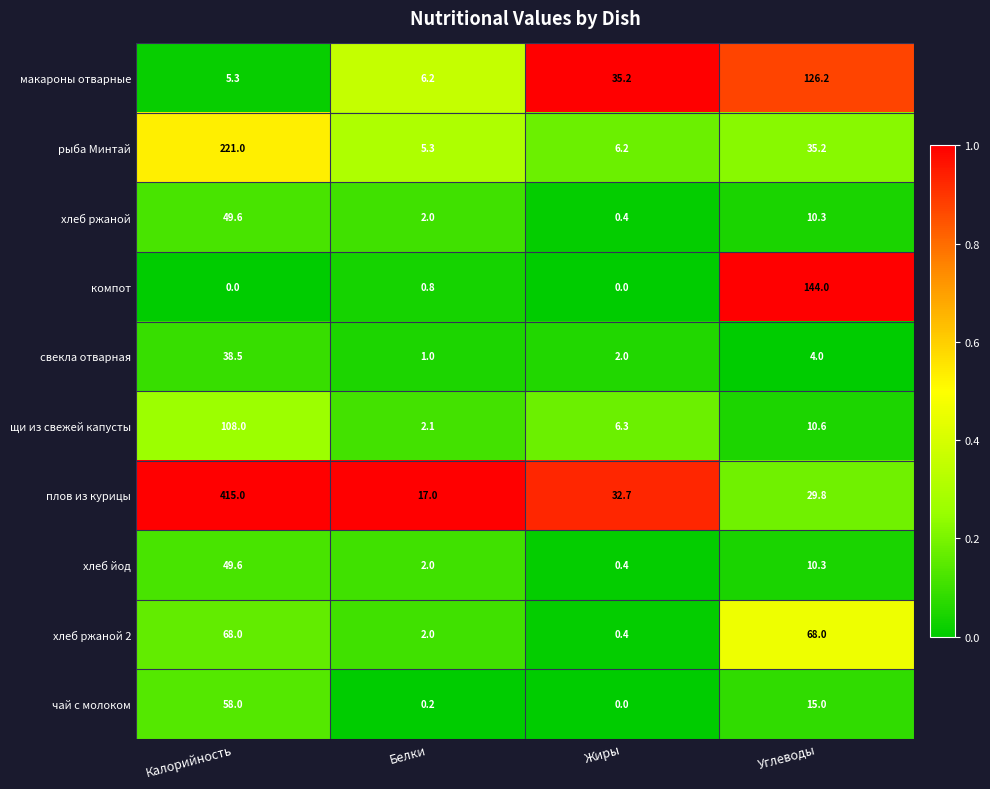

What is the difference between the maximum and minimum values in the чай с молоком series?

58.0